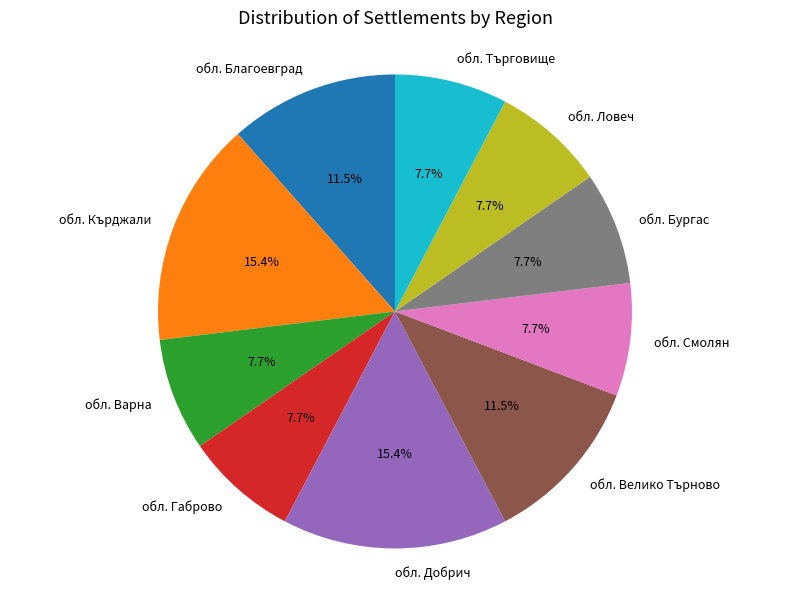

What percentage do обл. Смолян and обл. Ловеч together represent?

15.4%